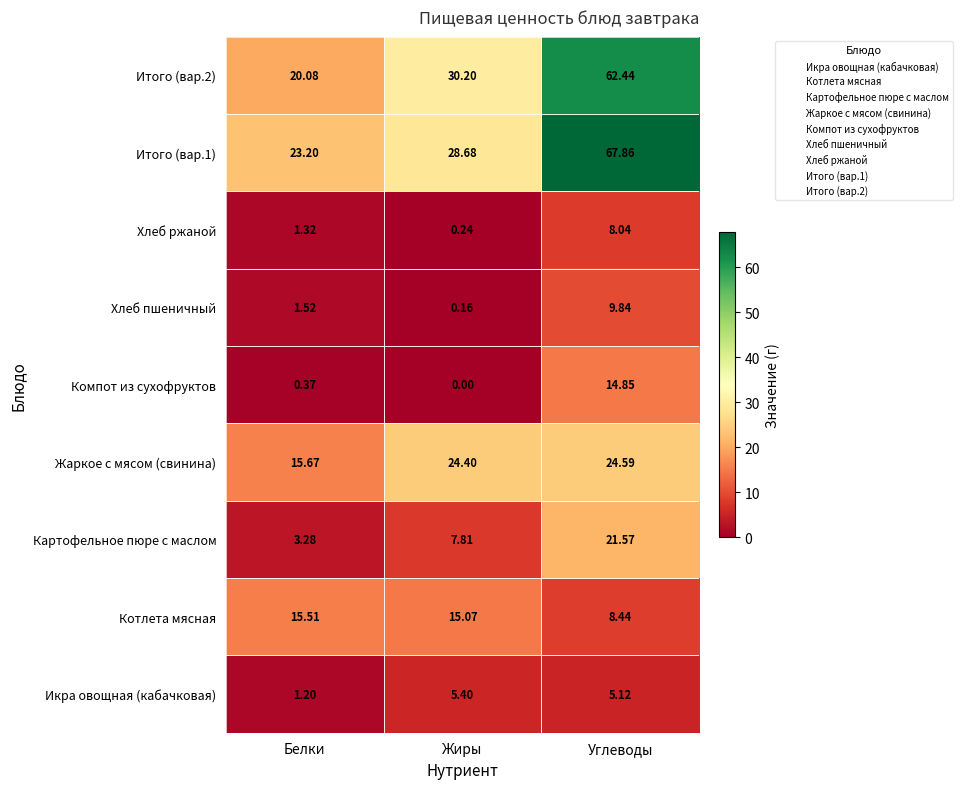

Which label corresponds to the largest value in the chart?

Углеводы